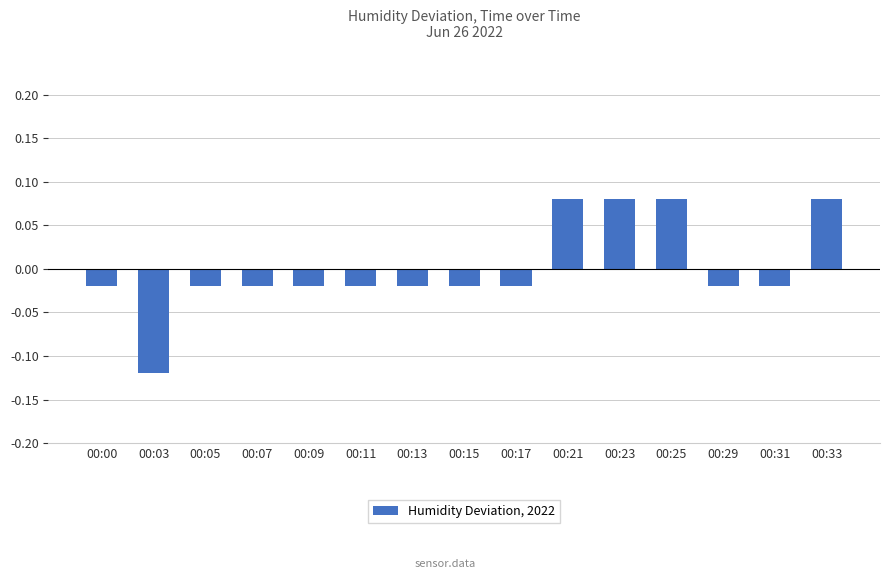

At which label does the data first exceed 0?

00:21